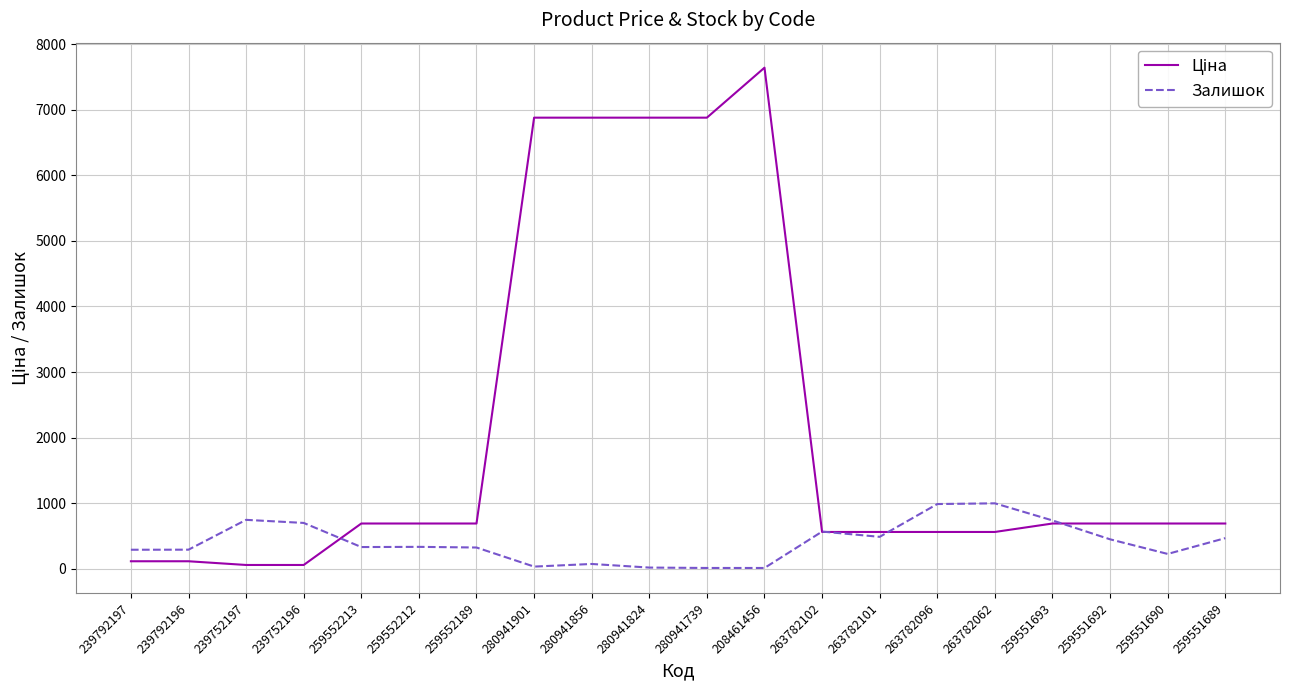

What is the greatest value displayed?

7641.9